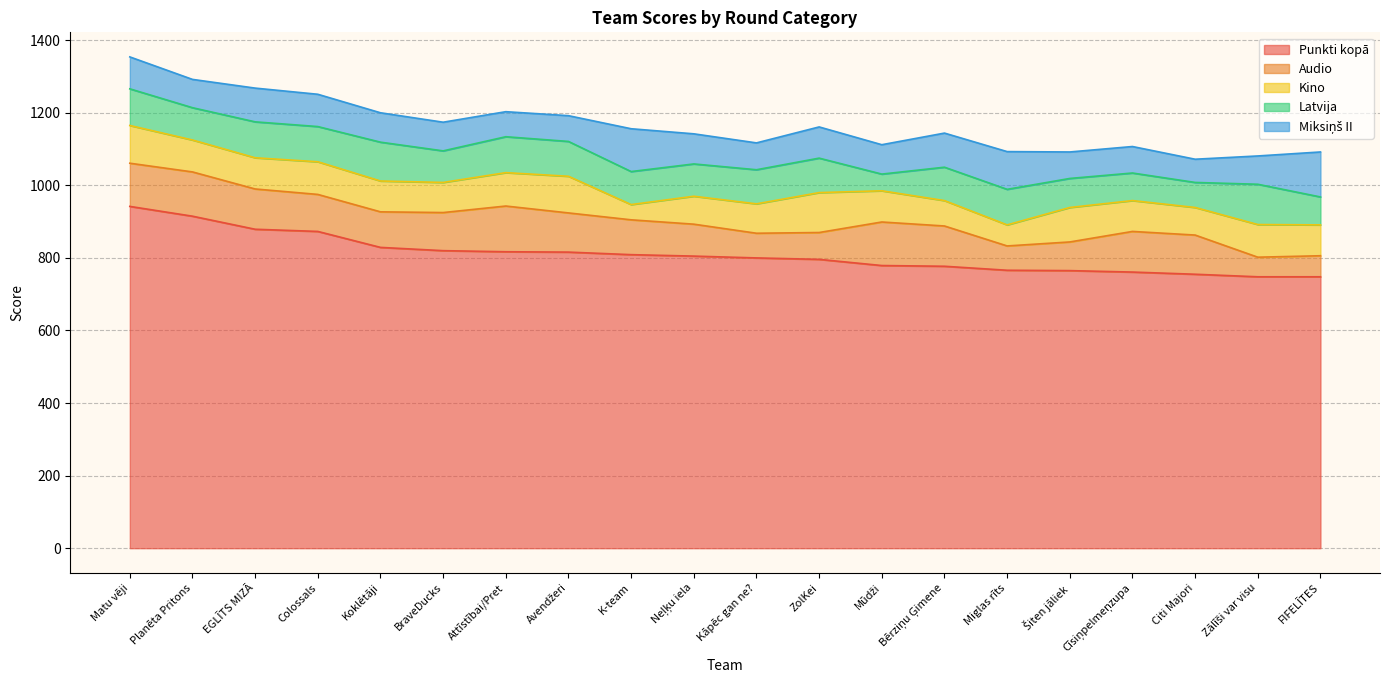

List the series in order of their peak value, highest first.

Punkti kopā, Audio, Miksiņš II, Latvija, Kino